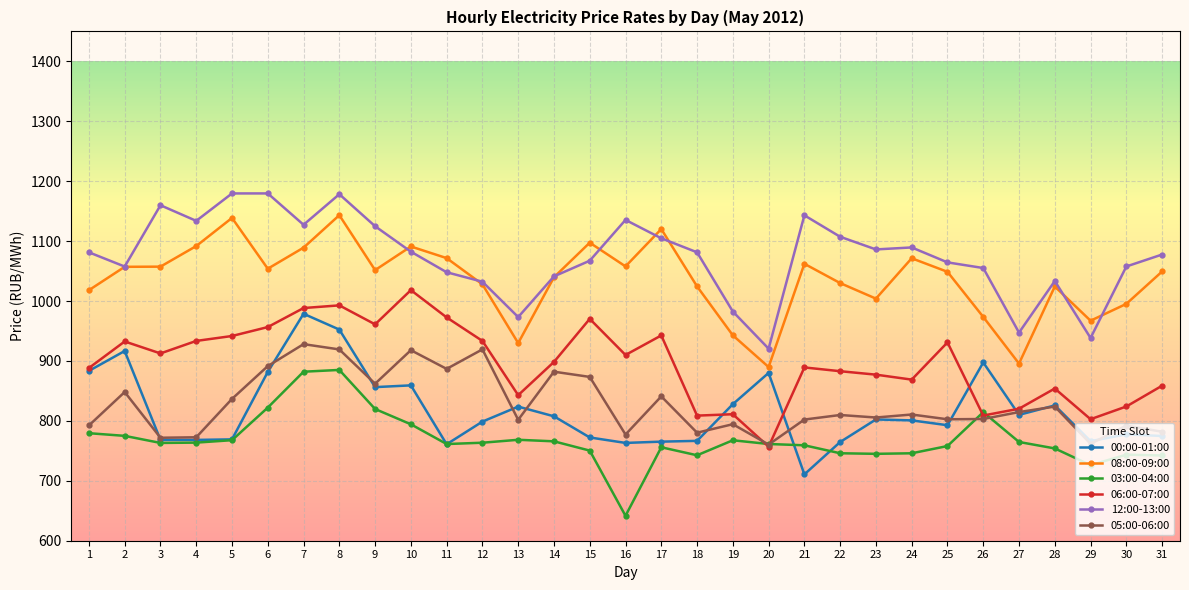

Where is the first local minimum for 06:00-07:00?

3